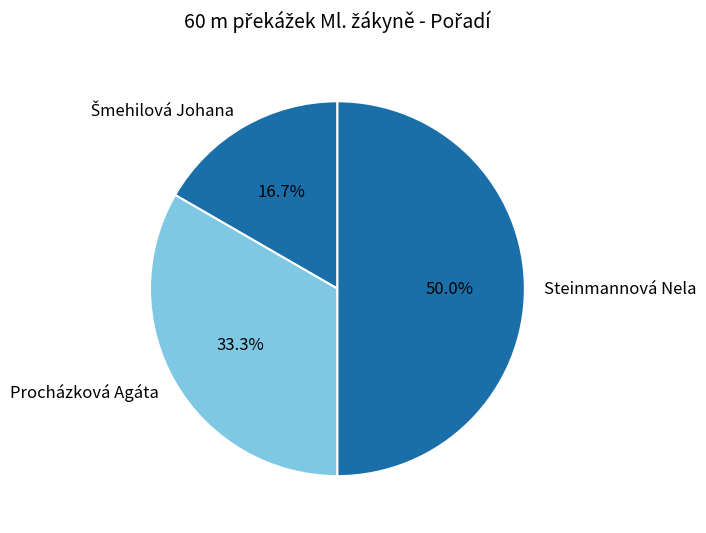

What is the largest slice in the pie chart?

Steinmannová Nela